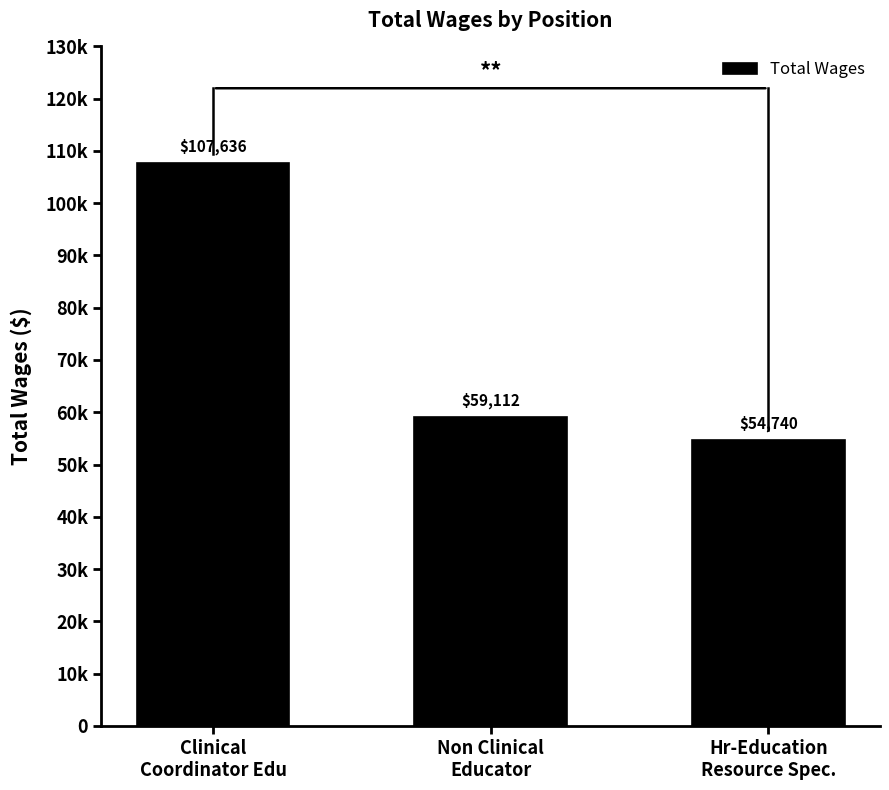

The chart shows a value of 59112 at Non Clinical
Educator. True or false?

True